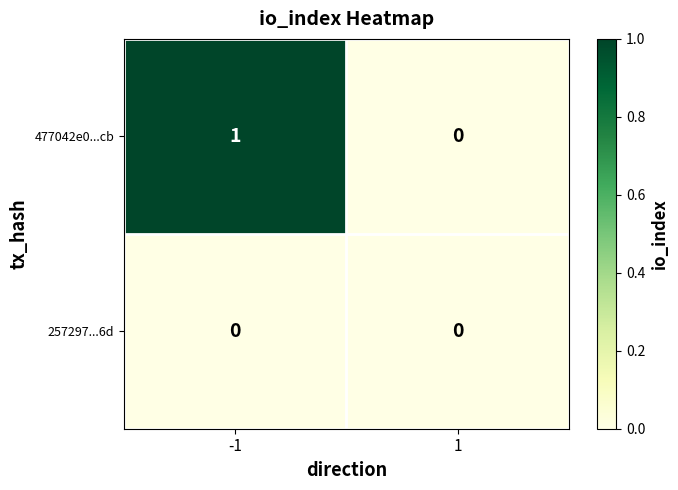

Is it true that 257297...6d equals 0 at 1?

True